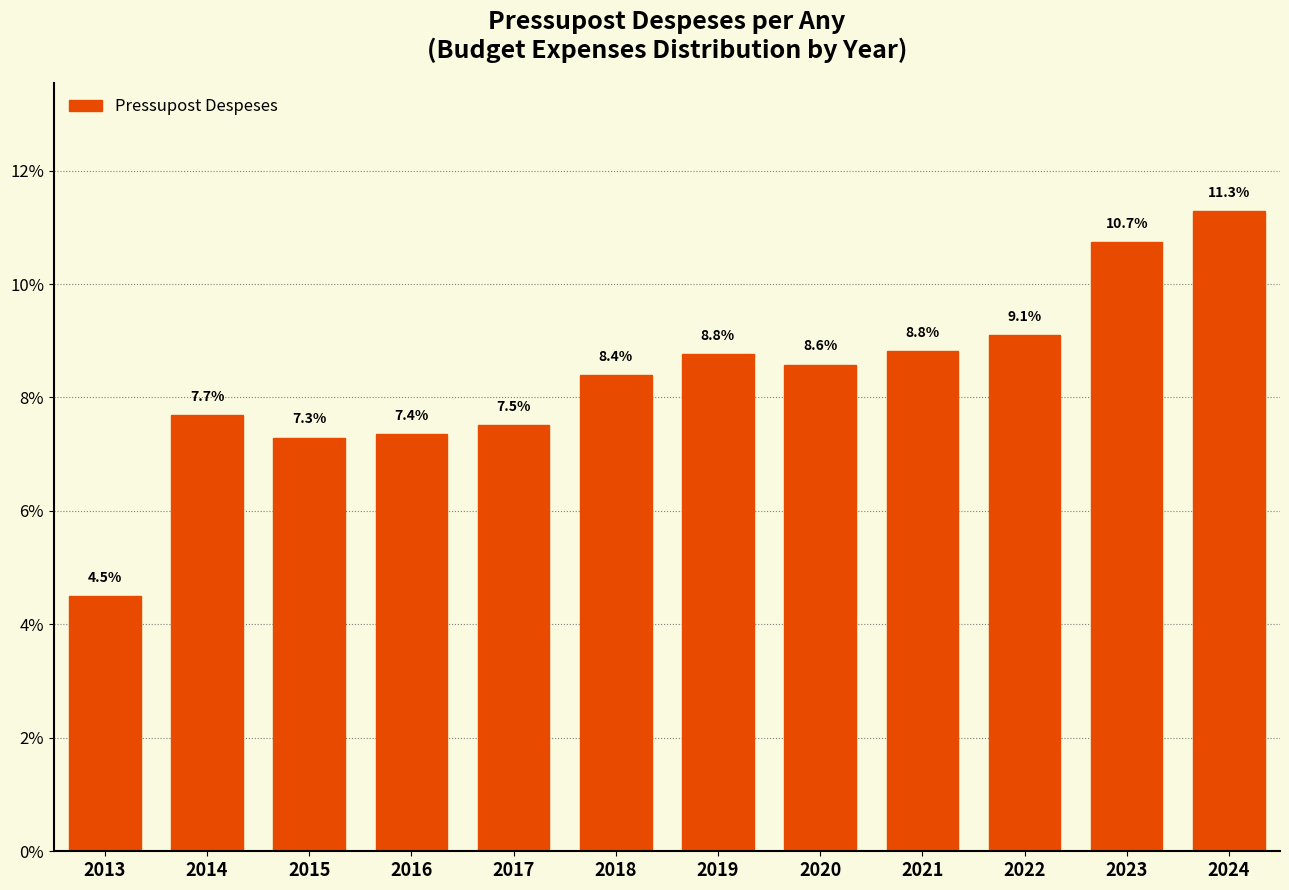

Reading left to right, extract all data points from this chart.

4.5	7.7	7.3	7.4	7.5	8.4	8.8	8.6	8.8	9.1	10.7	11.3